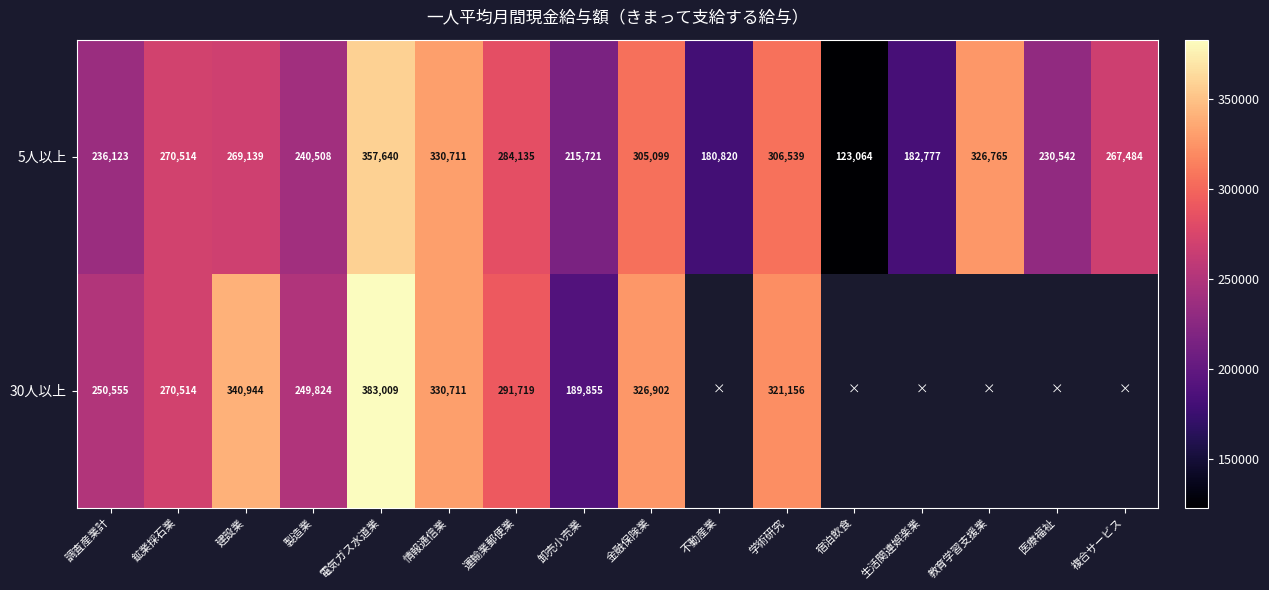

The value of 5人以上 at 運輸業郵便業 is 488182.5. True or false?

False